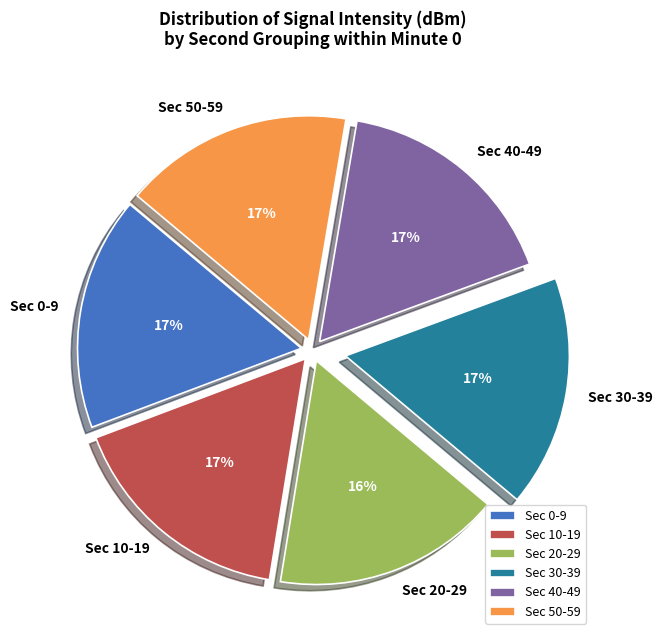

Is Sec 0-9 the majority of the pie?

No